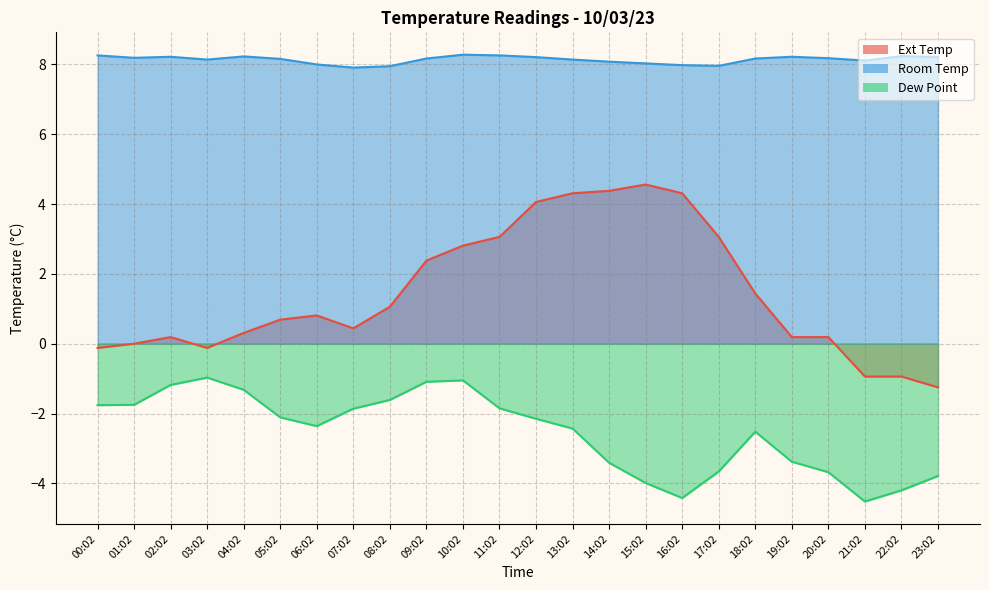

Where is Room Temp nearest to the value 8?

06:02